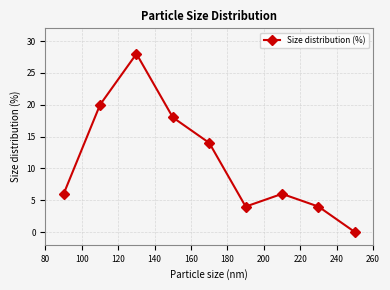

How many positive values are there?

8